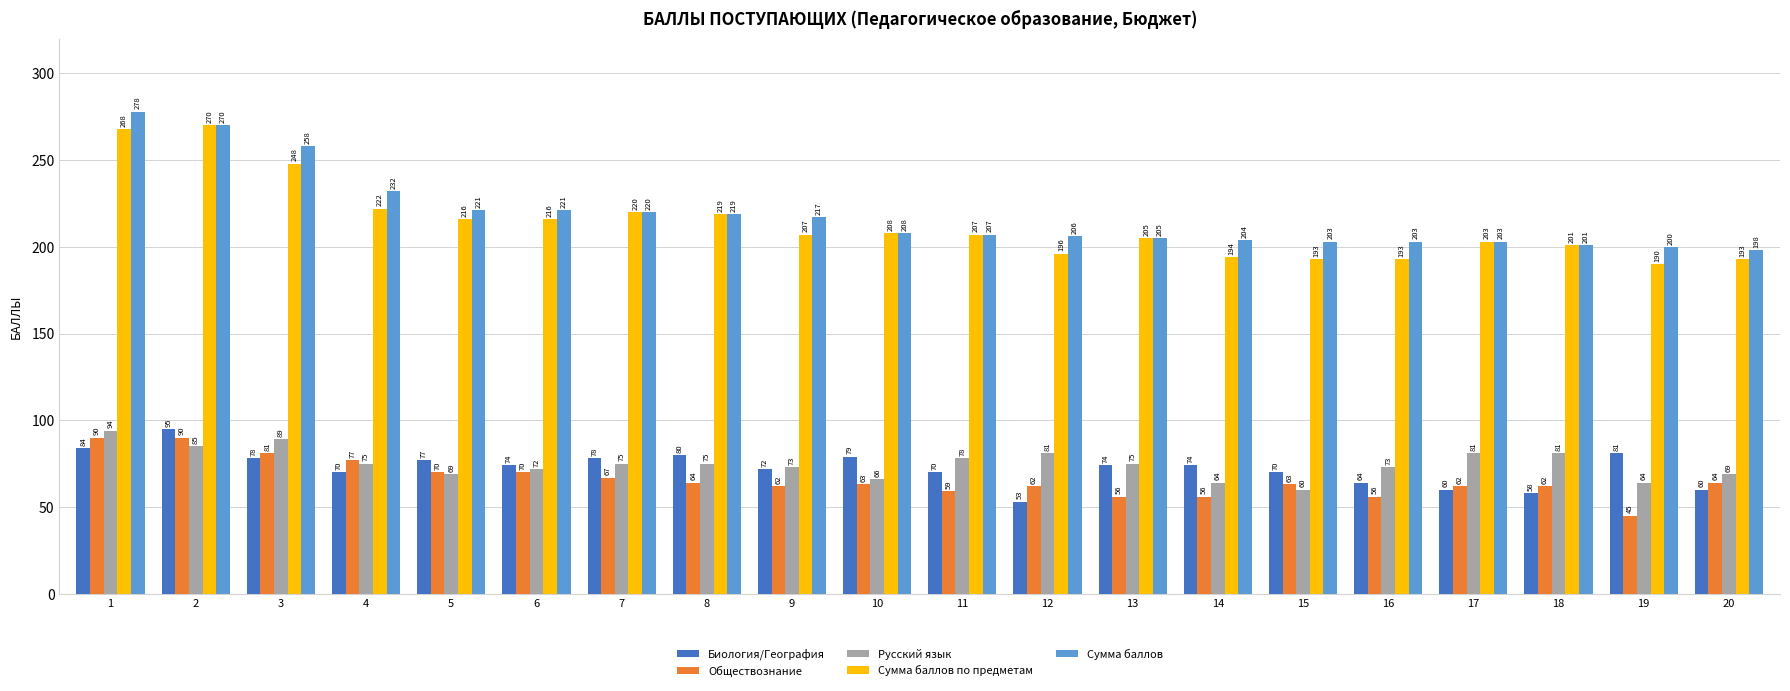

What is the spread (max minus min) of values at 13?

149